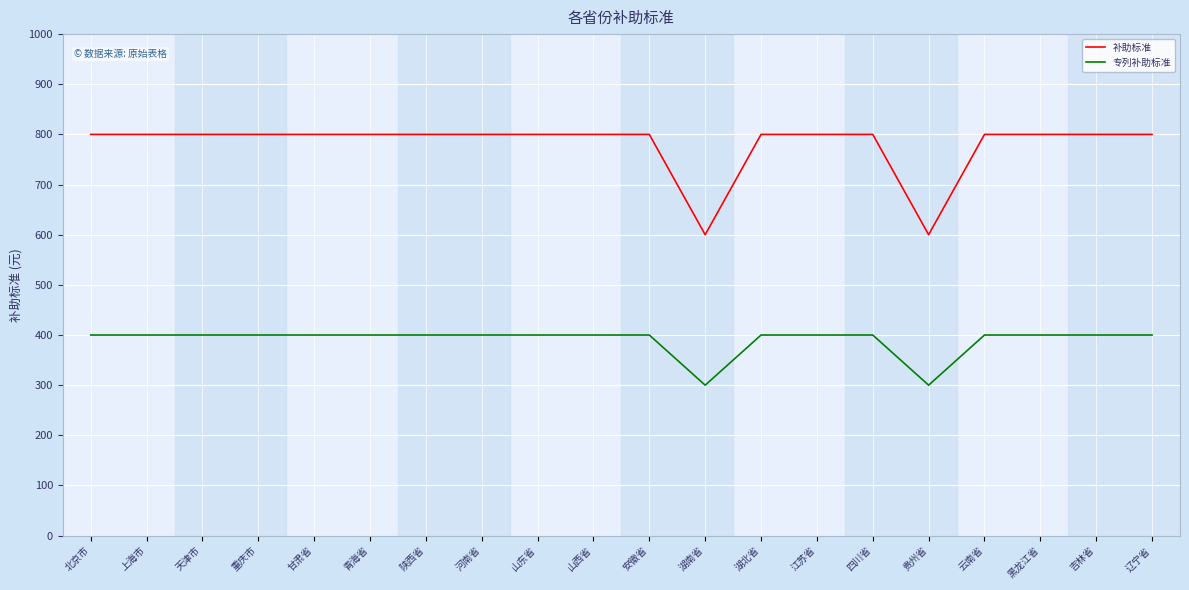

Reading left to right, transcribe all the data shown in this chart.

补助标准: 800	800	800	800	800	800	800	800	800	800	800	600	800	800	800	600	800	800	800	800
专列补助标准: 400	400	400	400	400	400	400	400	400	400	400	300	400	400	400	300	400	400	400	400